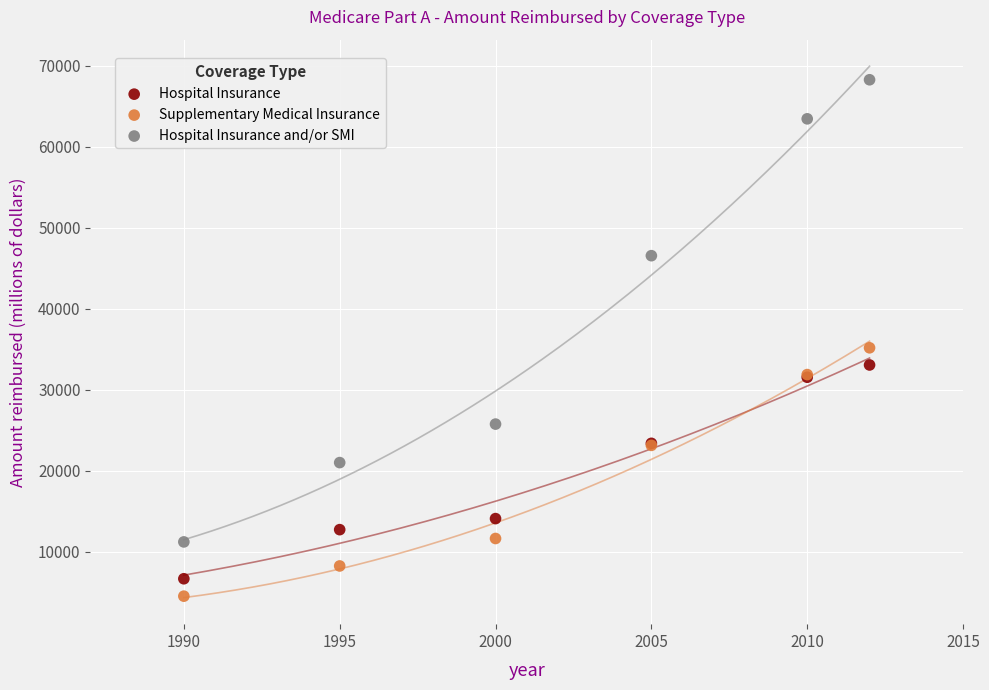

Which series contains the highest Y value?

Hospital Insurance and/or SMI